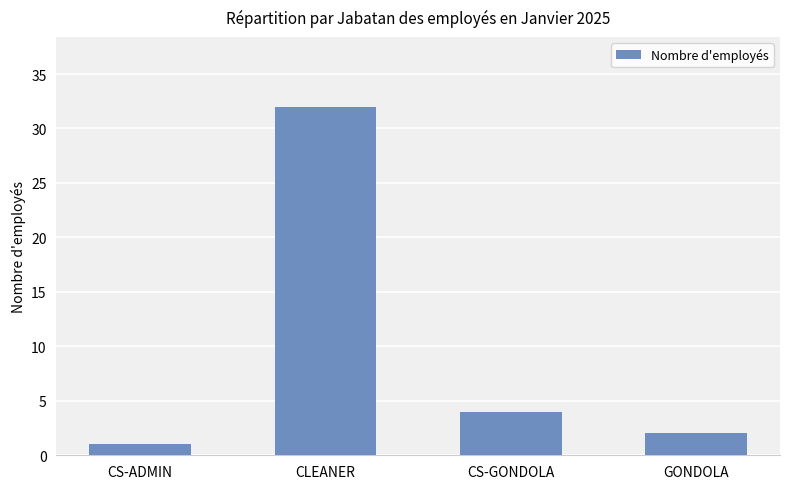

Which category has the lowest value across all series?

CS-ADMIN